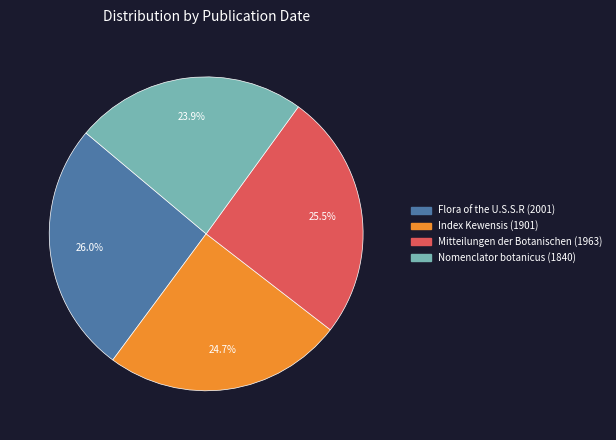

Is Nomenclator botanicus (1840) the majority of the pie?

No